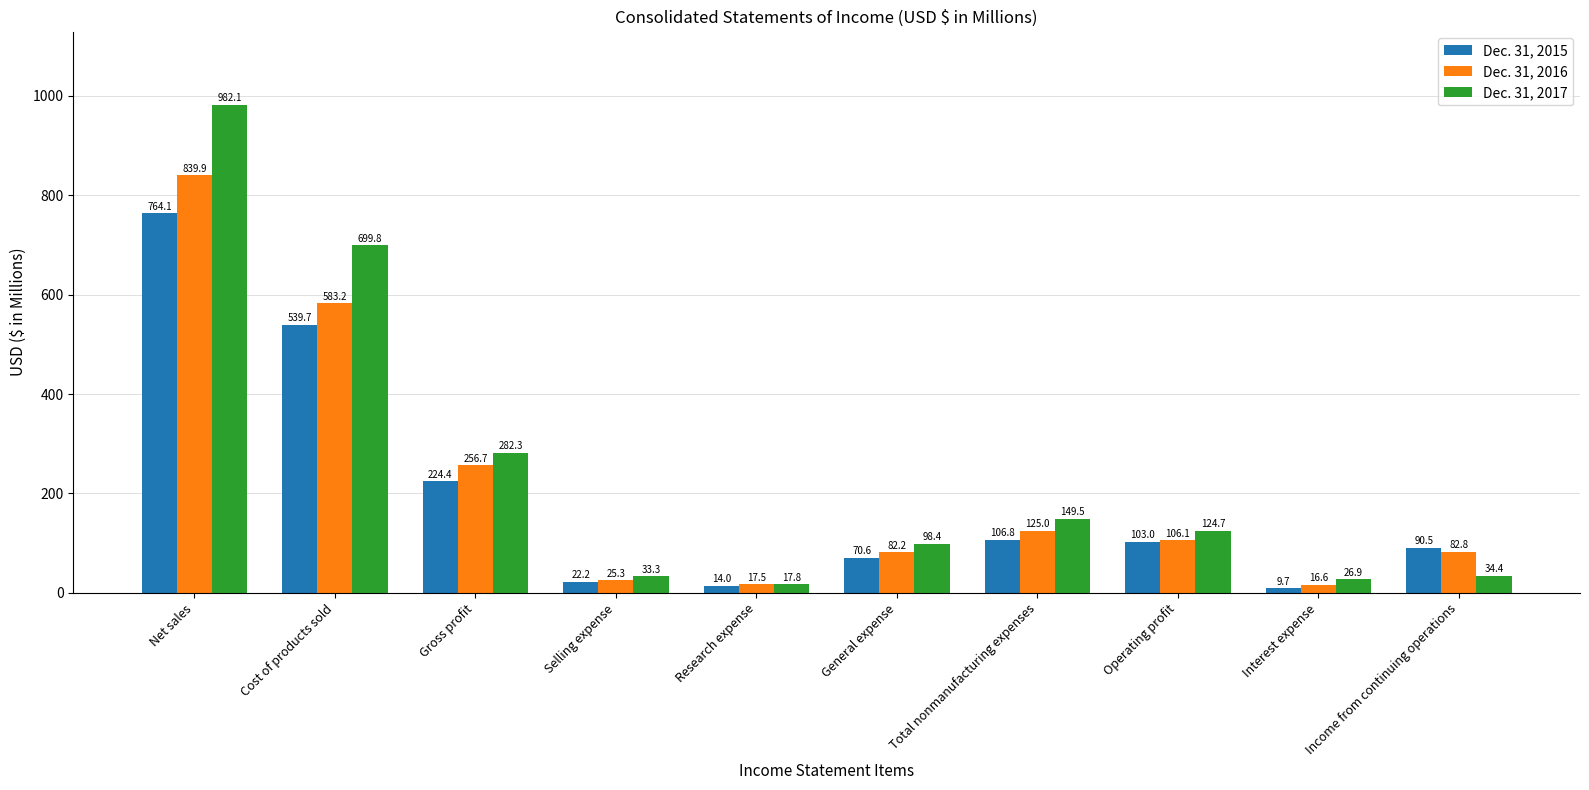

Rank the series at Gross profit from lowest to highest value.

Dec. 31, 2015, Dec. 31, 2016, Dec. 31, 2017